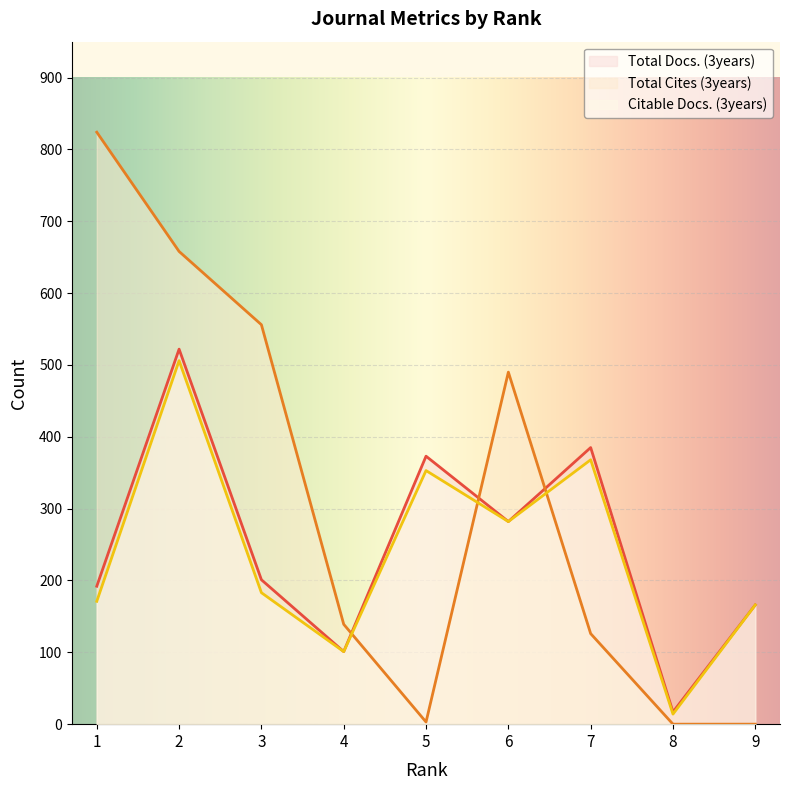

Which series has the largest range (max minus min)?

Total Cites (3years)